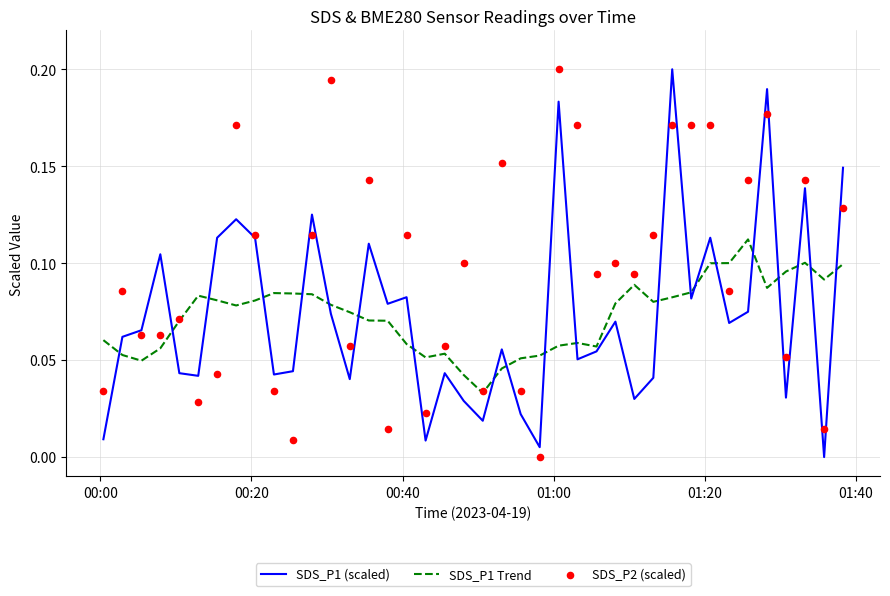

True or false: SDS_P1 Trend and SDS_P1 (scaled) cross at least once.

True